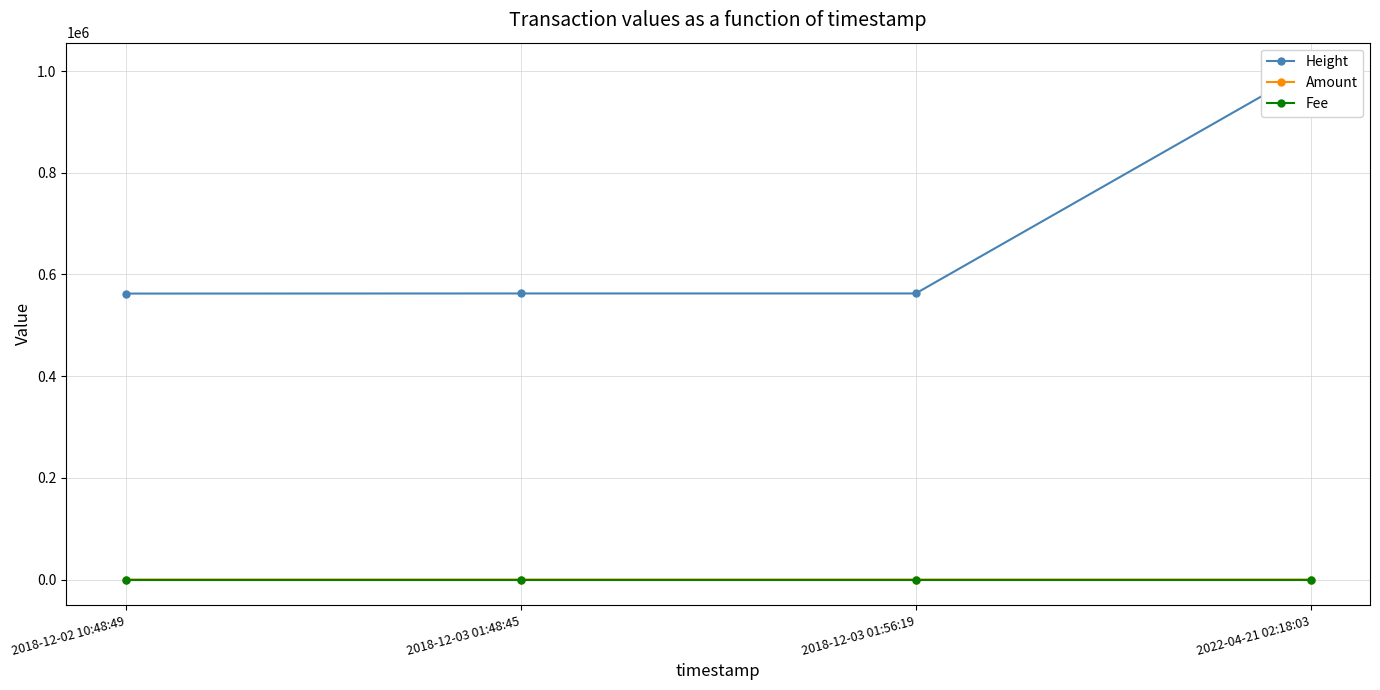

At how many categories does at least one series exceed 334063?

4